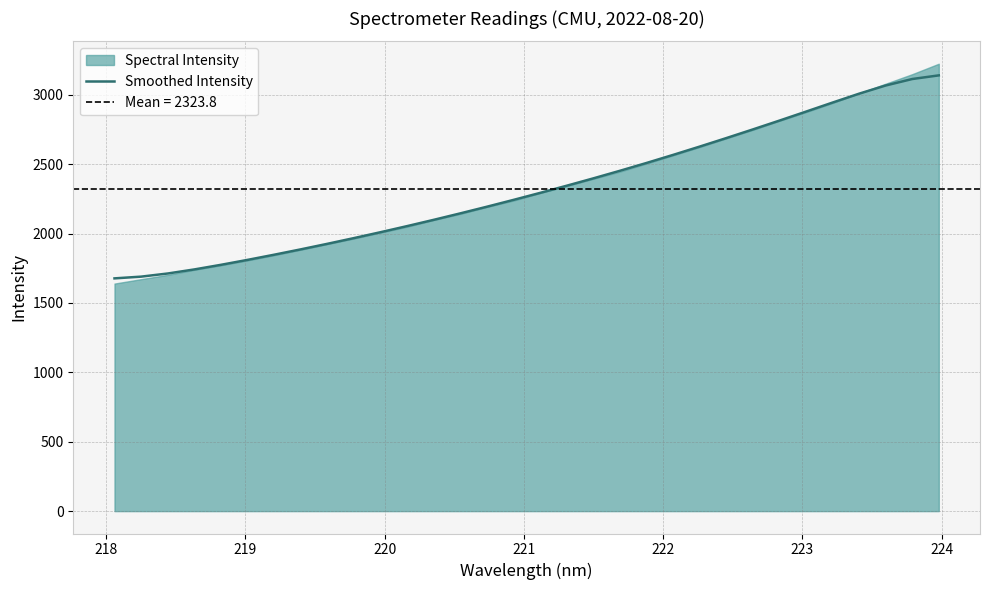

Is it true that the value at 225 is 997.2?

False